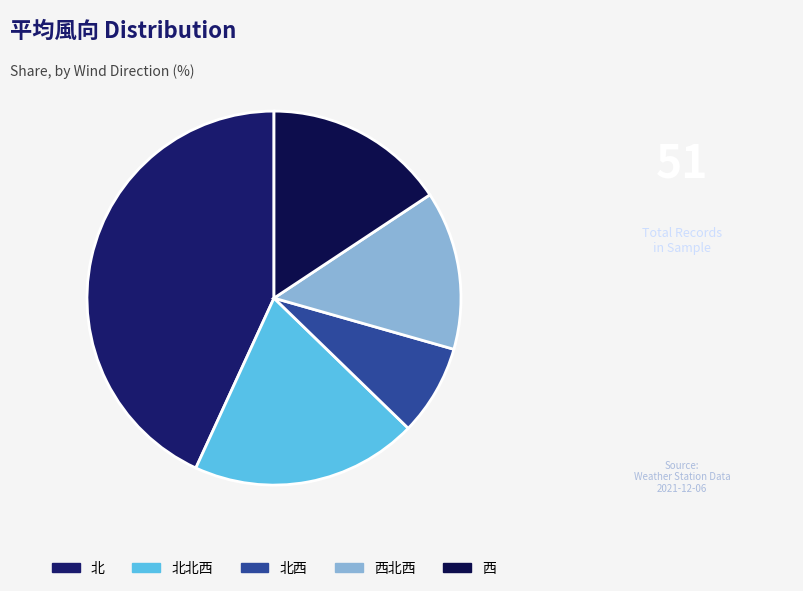

Count the number of slices in the pie.

5